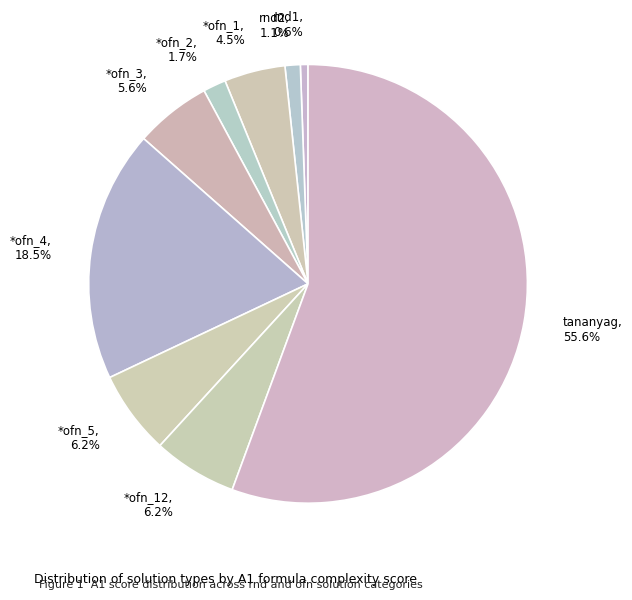

Is the sum of *ofn_12 and *ofn_2 greater than half?

No